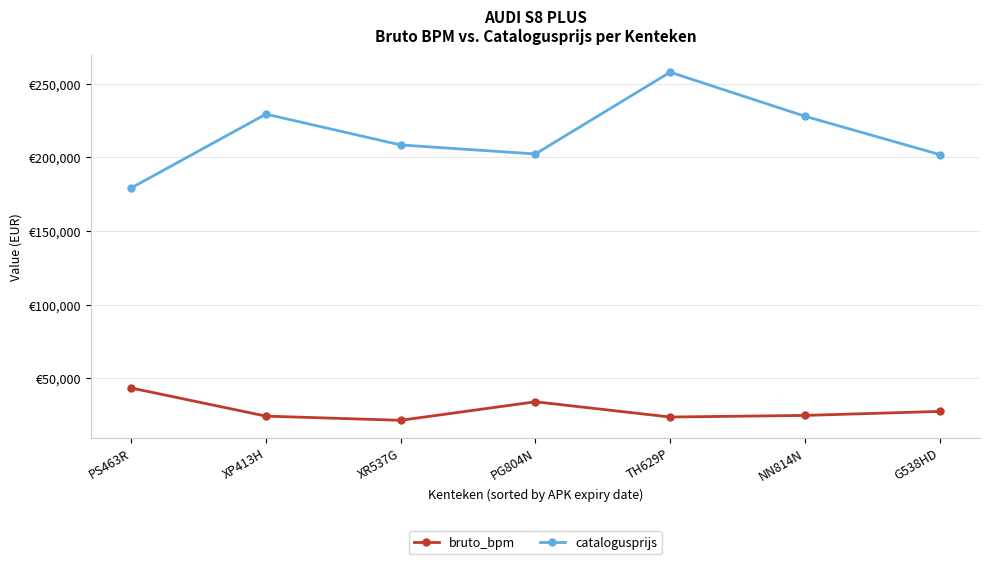

Reading left to right, list all the values displayed in this chart.

bruto_bpm: 43390	24292	21443	34023	23672	24760	27488
catalogusprijs: 179233	229372	208442	202347	257856	227954	201950